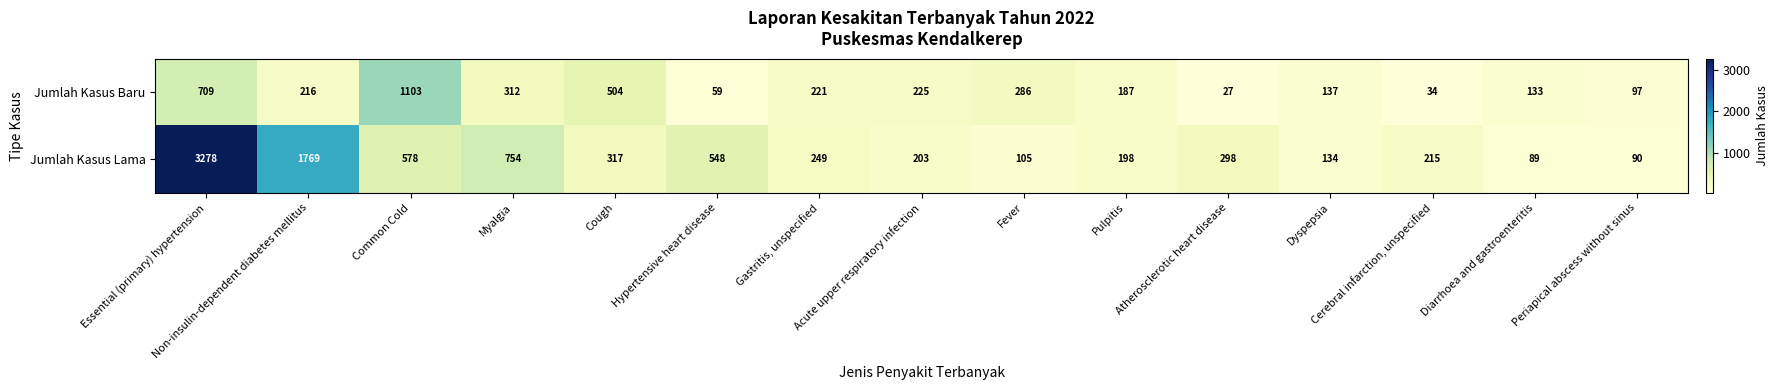

What is the difference between the highest and lowest values at Atherosclerotic heart disease?

271